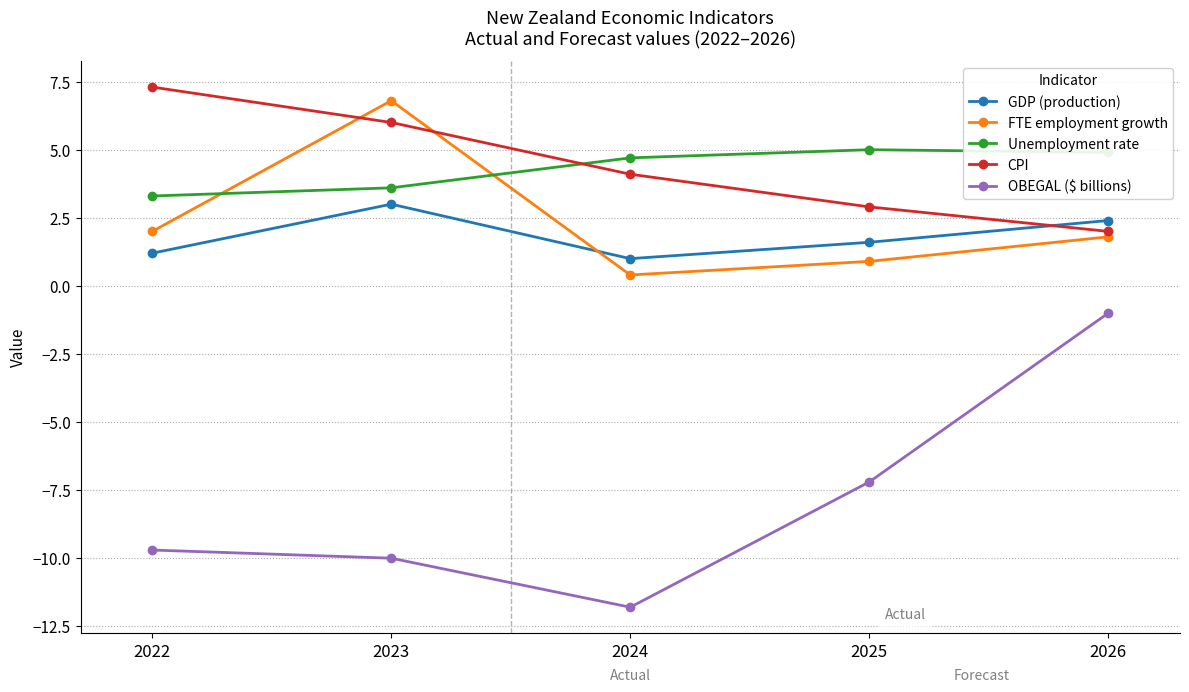

Is the value of GDP (production) at 2025 greater than the value of FTE employment growth at 2023?

No